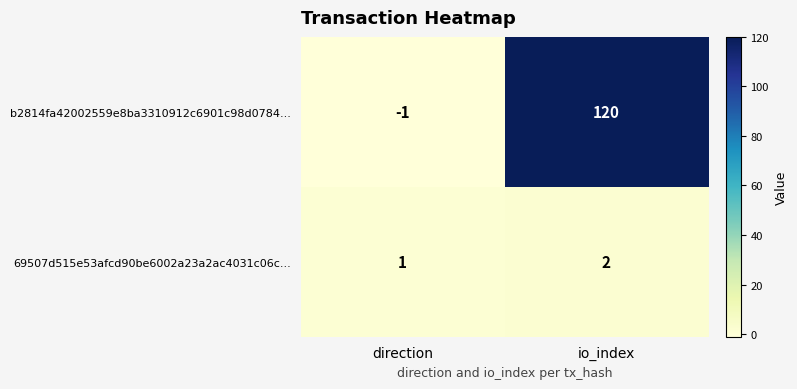

How many distinct data groups are displayed?

2